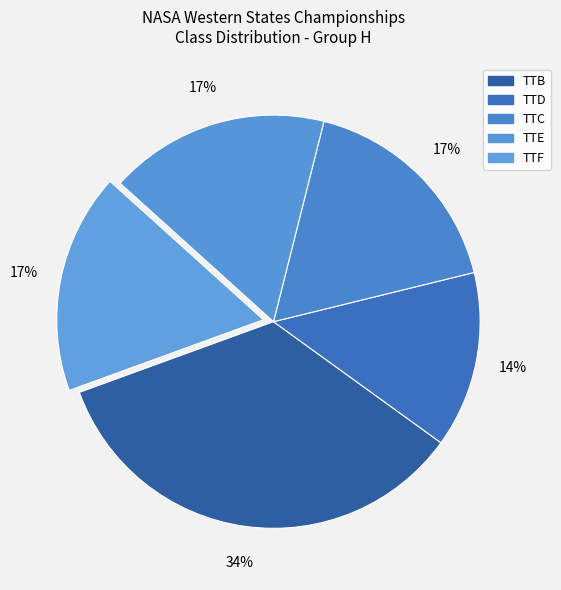

How many slices are in this pie chart?

5